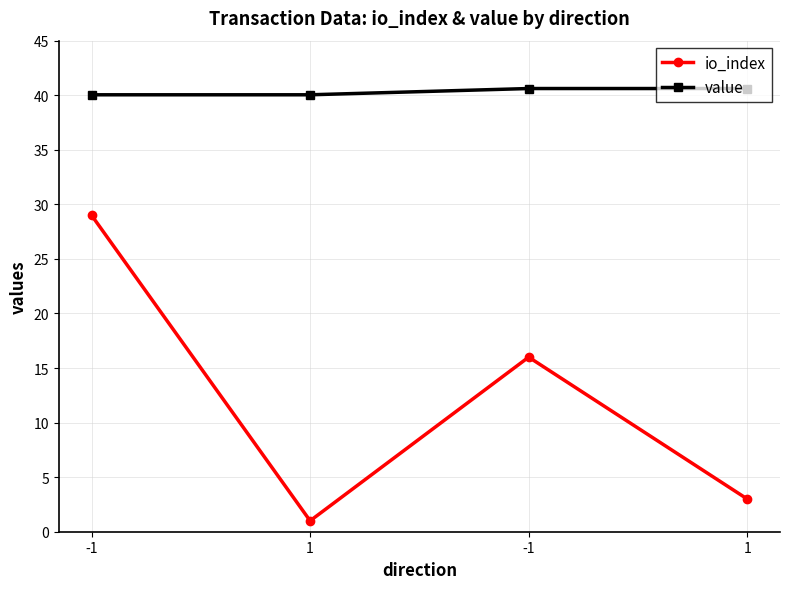

Reading right to left, what are all the values shown in this chart?

io_index: 3.0	16.0	1.0	29.0
value: 40.6	40.6	40.0	40.0